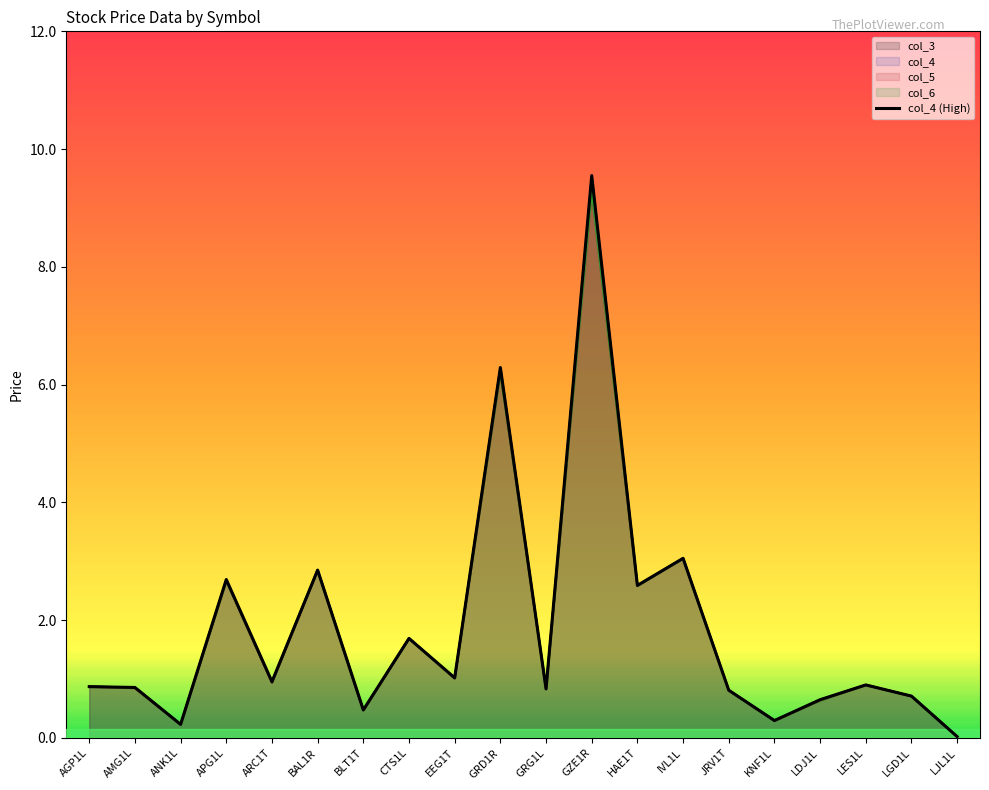

What are all the series names shown in the legend?

col_3, col_4, col_5, col_6